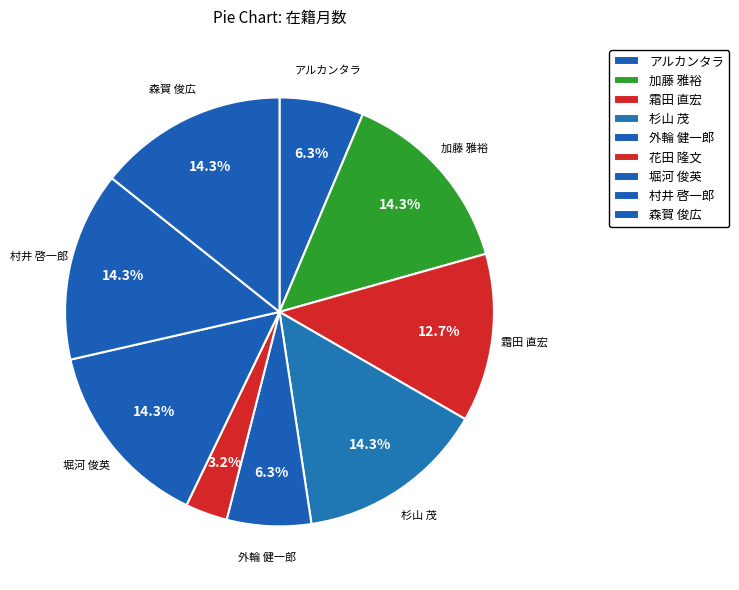

Do 外輪 健一郎 and 堀河 俊英 together represent more than half of the pie?

No